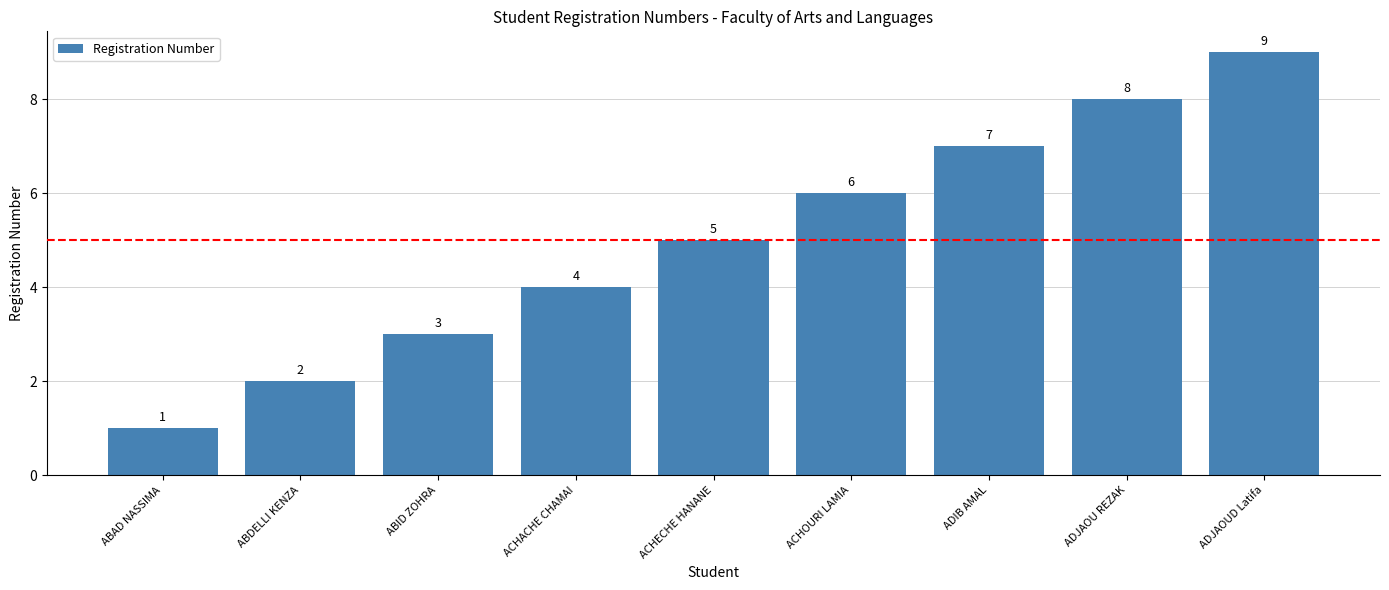

How many values are between 3 and 7?

5